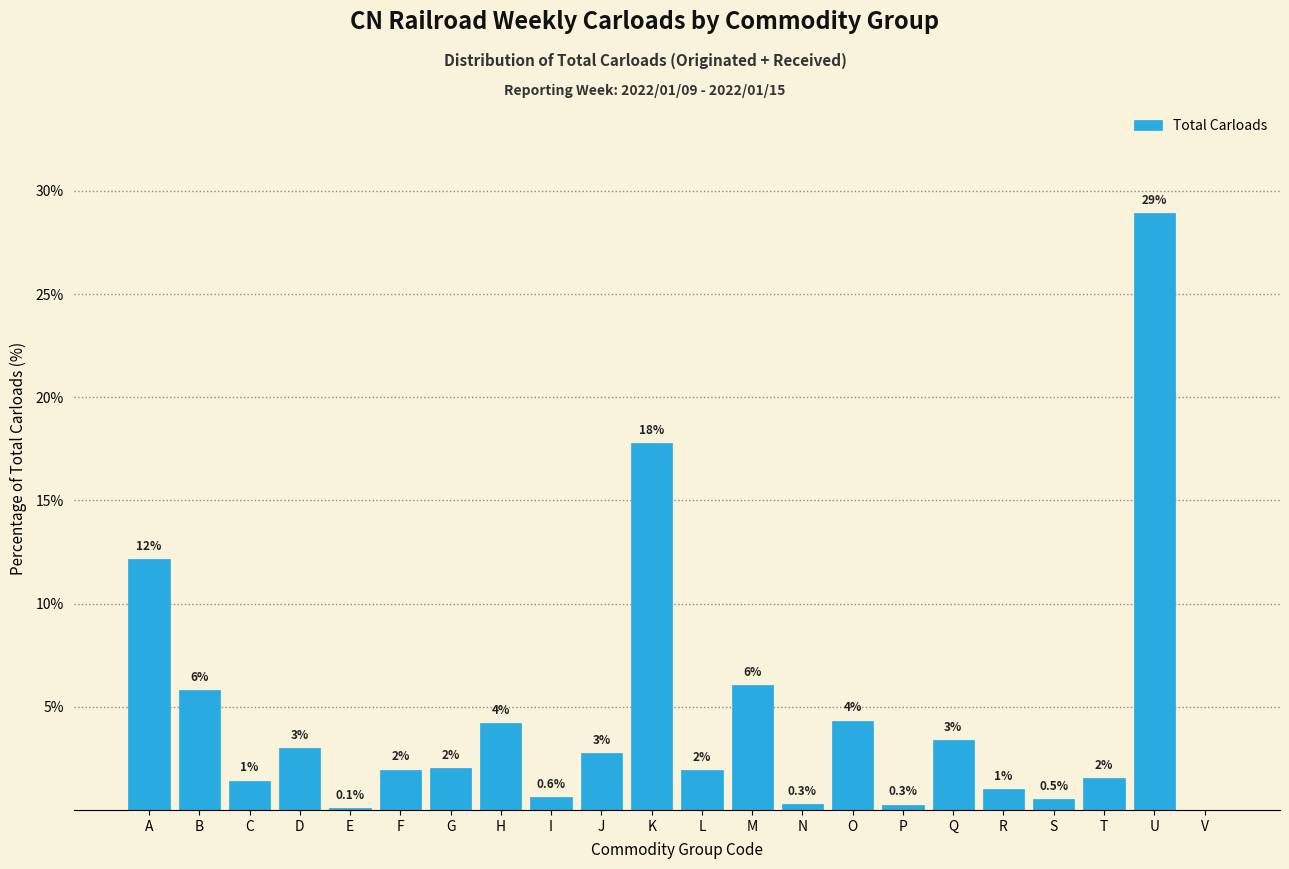

True or false: the data shows 0.5 at S.

True